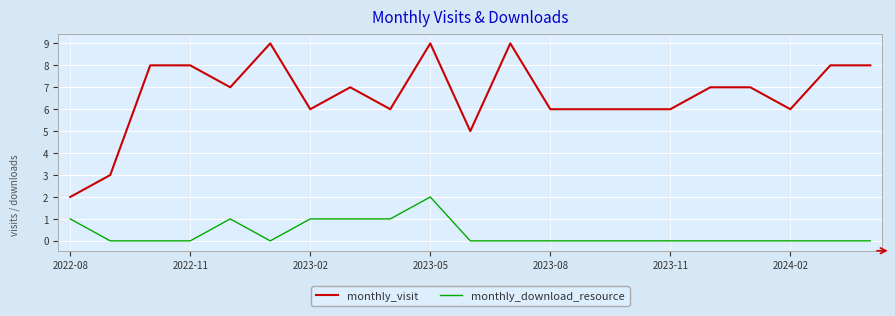

Which series has the largest total across all categories?

monthly_visit